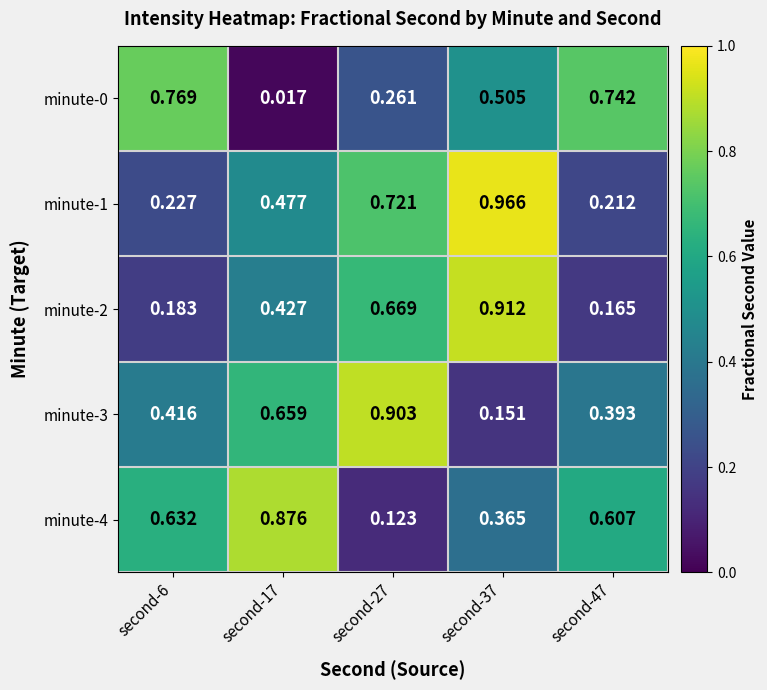

Is the value of minute-1 at second-37 greater than the value of minute-0 at second-37?

Yes